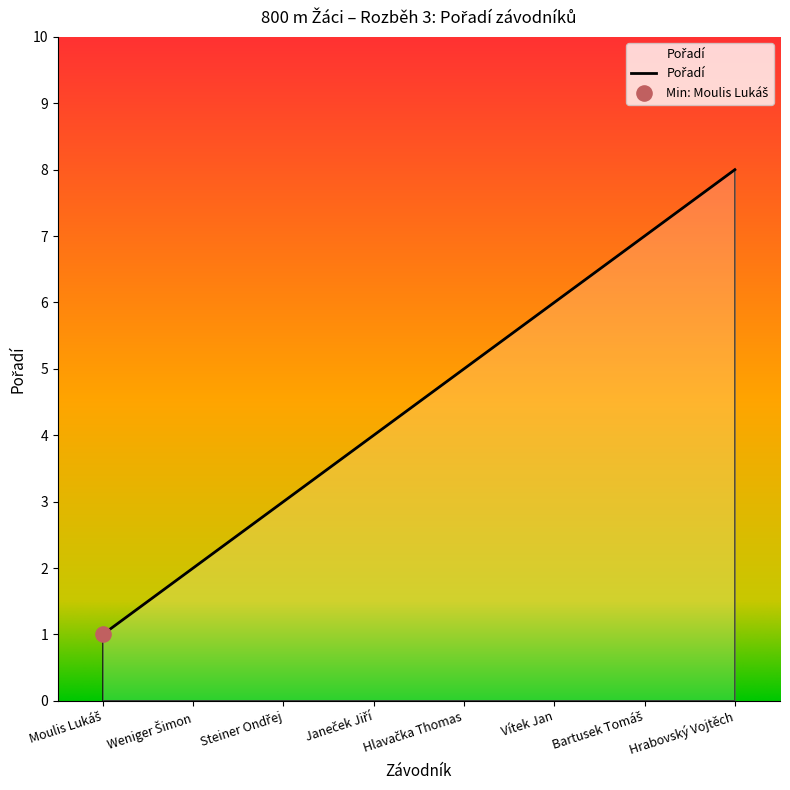

What is the difference between the maximum and minimum values?

7